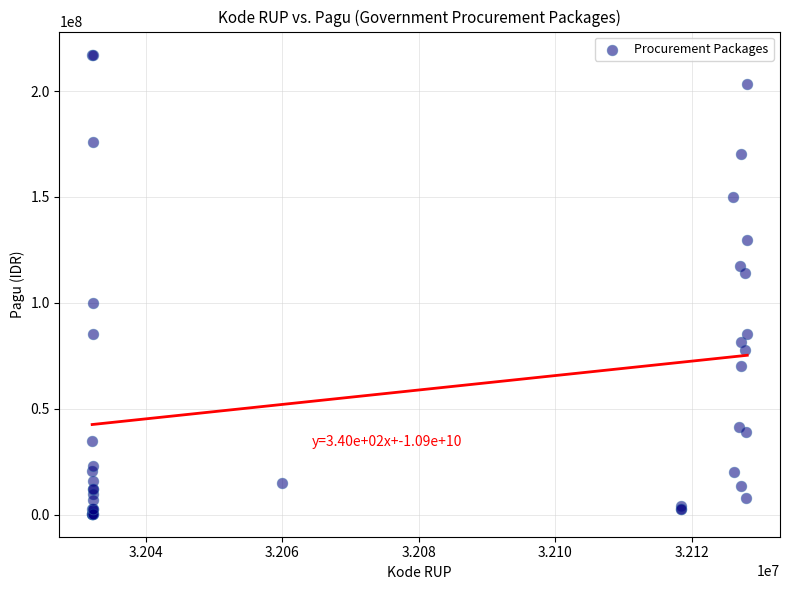

What Y value in the scatter plot is closest to 108830000?

114296000